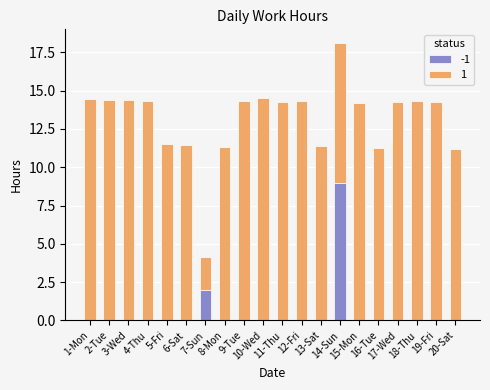

What are all the series names shown in the legend?

-1, 1